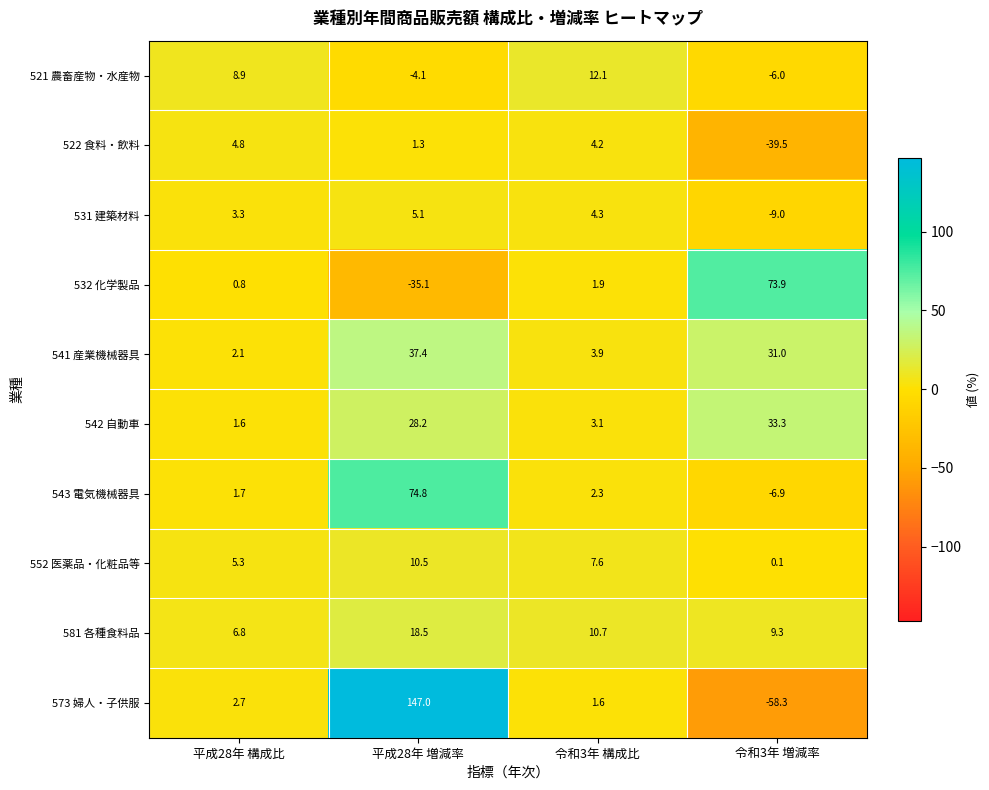

Which series has the largest total across all categories?

573 婦人・子供服